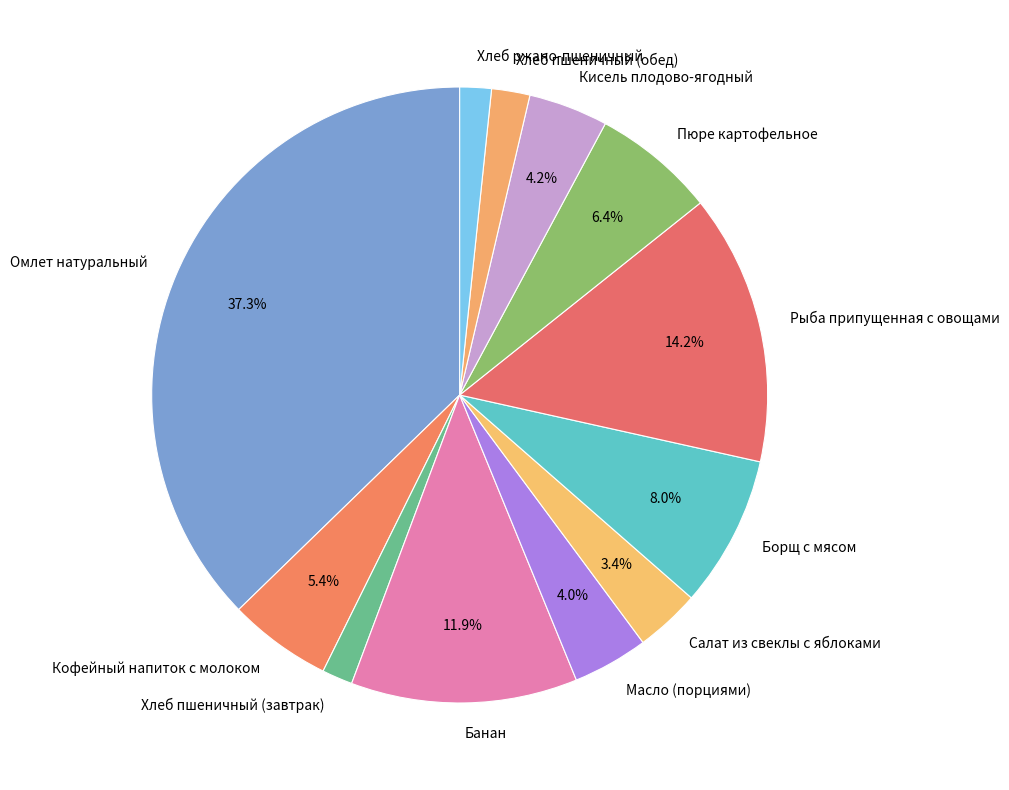

How many segments does this pie chart have?

12